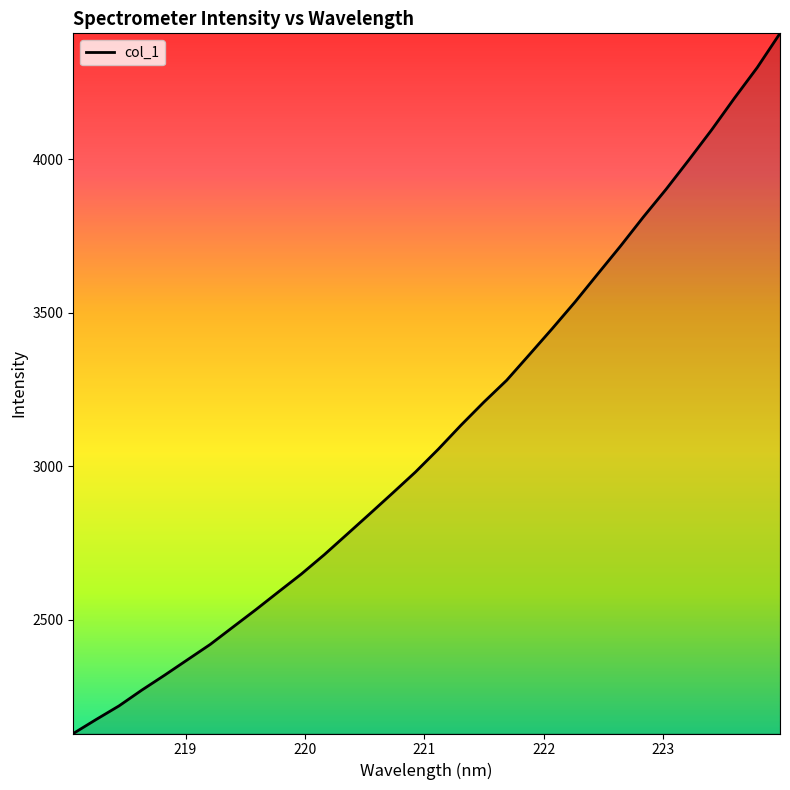

What is the smallest value displayed?

2128.8